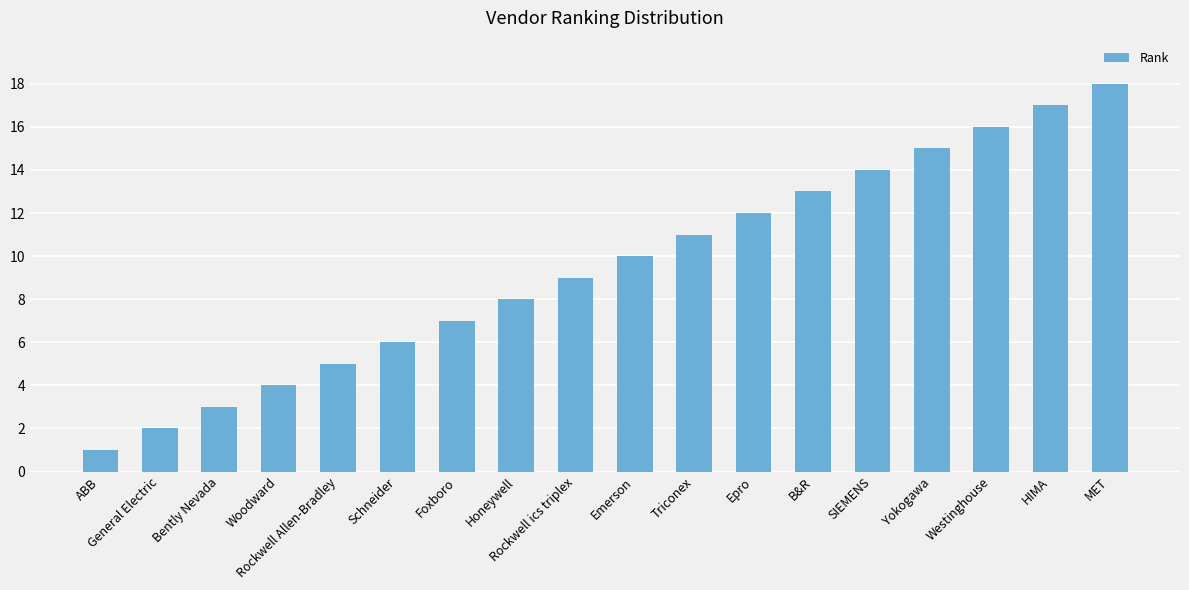

How many values are below 10?

9